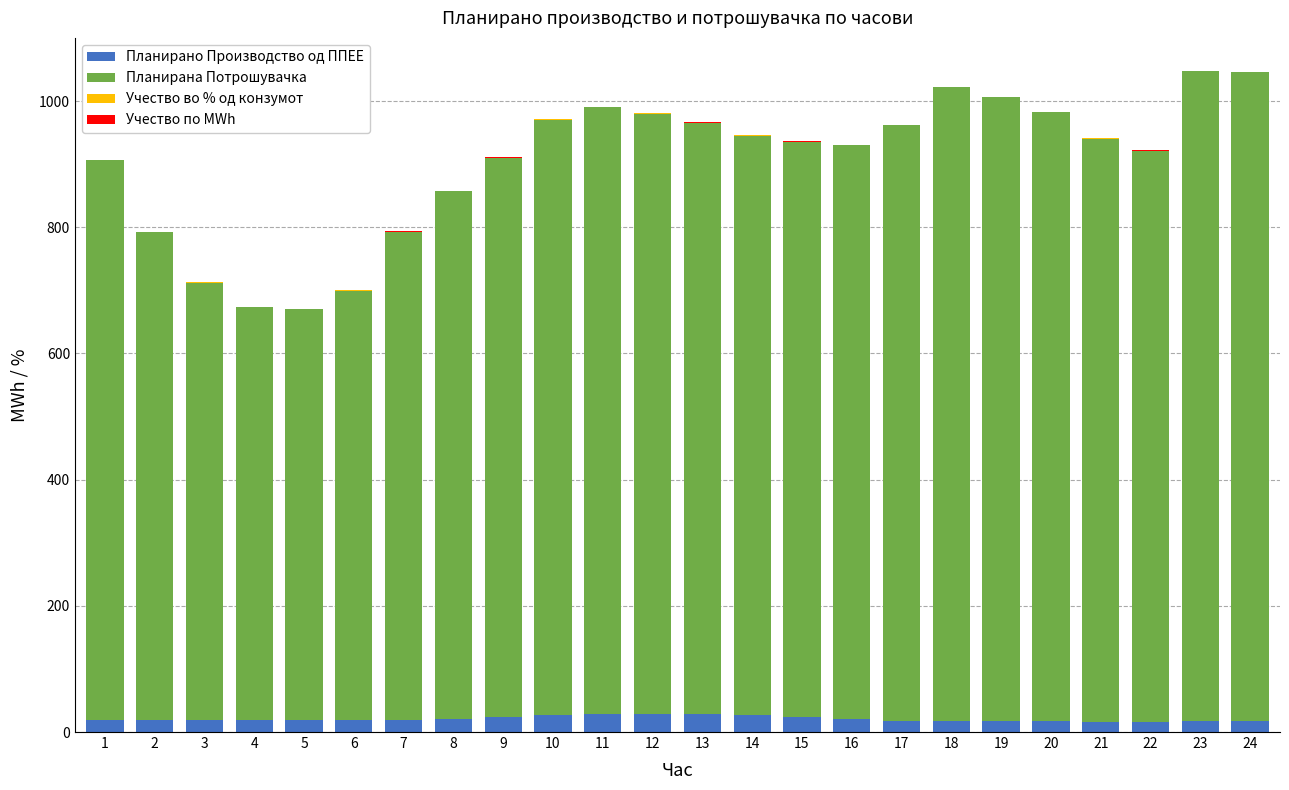

What is the sum of all Планирано Производство од ППЕЕ values?

497.8